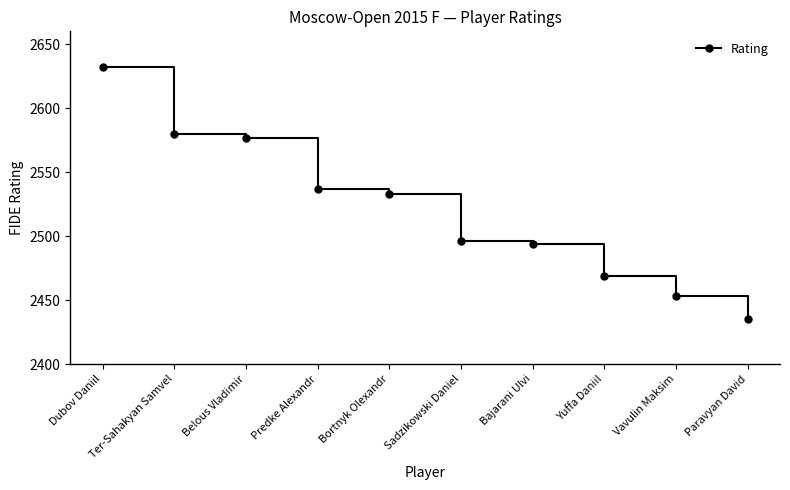

How many lines are shown in the chart?

1